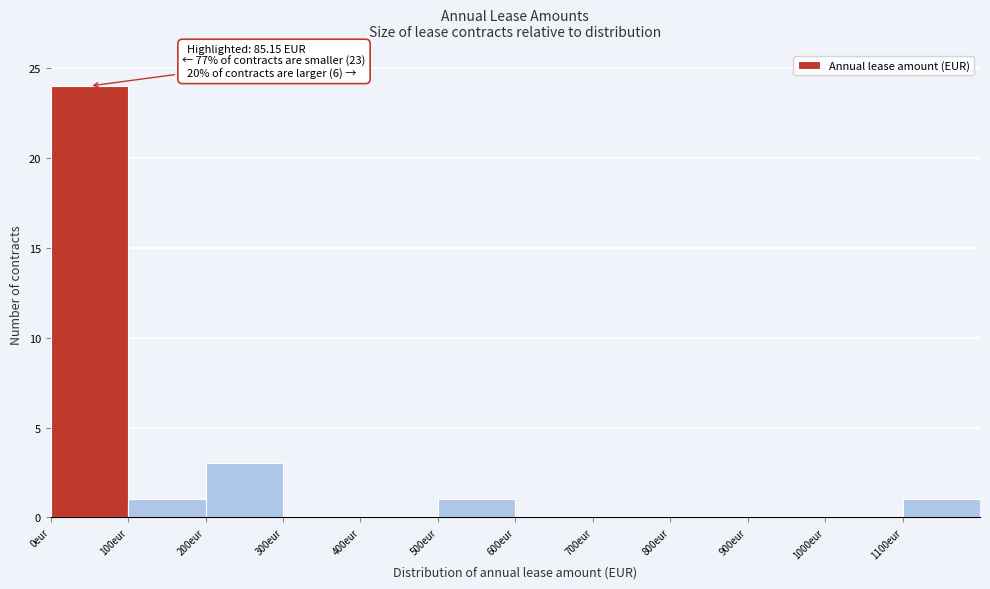

Which range on the x-axis has the tallest bar?

0 to 100